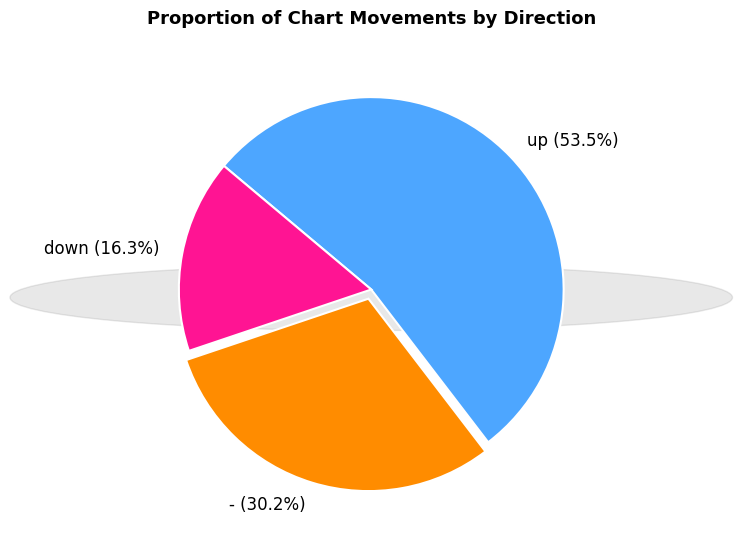

To the nearest percent, what is the average slice percentage?

33%